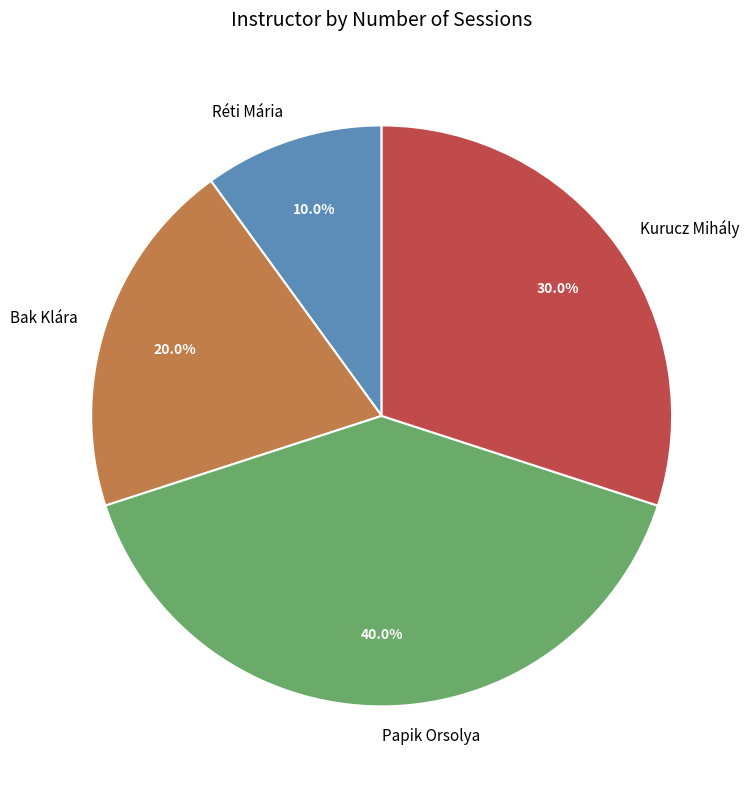

How many segments does this pie chart have?

4